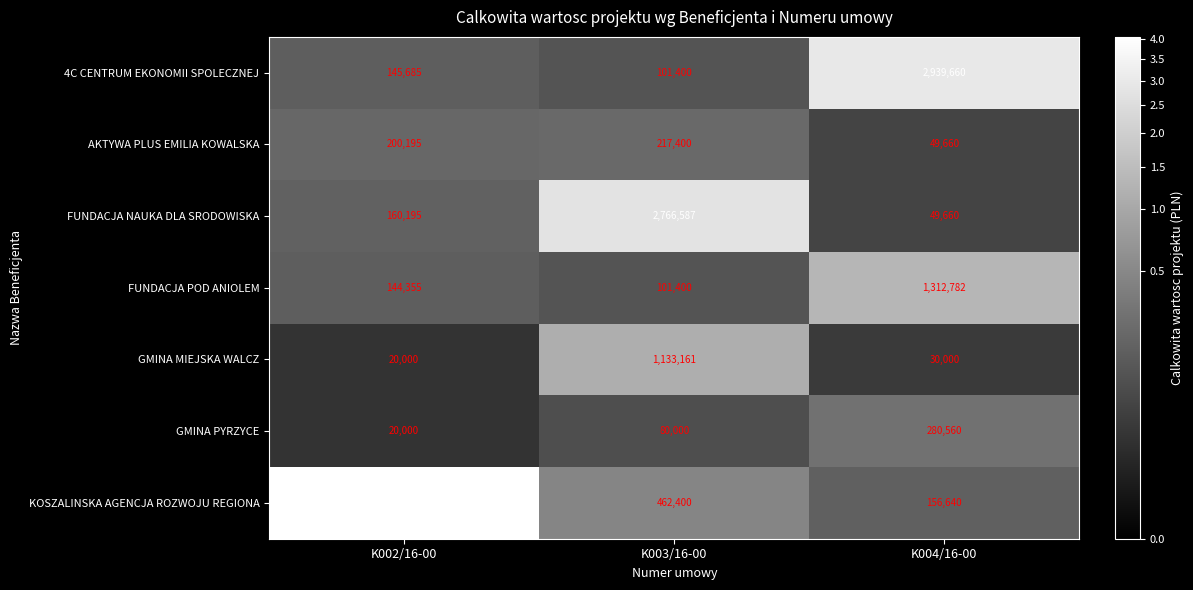

Reading left to right, what are all the values shown in this chart?

4C CENTRUM EKONOMII SPOLECZNEJ: 145685	101400	2939660
AKTYWA PLUS EMILIA KOWALSKA: 200195	217400	49660
FUNDACJA NAUKA DLA SRODOWISKA: 160195	2766587	49660
FUNDACJA POD ANIOLEM: 144355	101400	1312782
GMINA MIEJSKA WALCZ: 20000	1133161	30000
GMINA PYRZYCE: 20000	80000	280560
KOSZALINSKA AGENCJA ROZWOJU REGIONA: 4063274	462400	156640